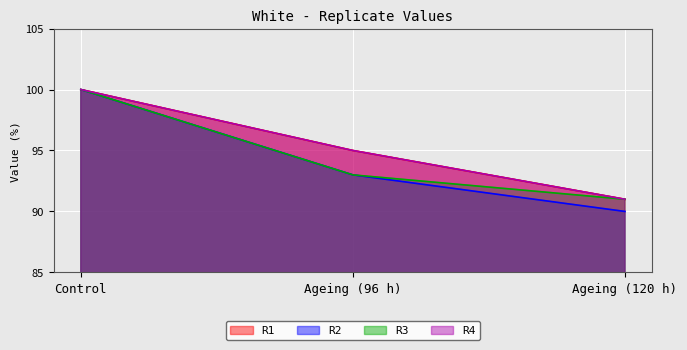

True or false: R3 has a value of 91 at Ageing (120 h).

True